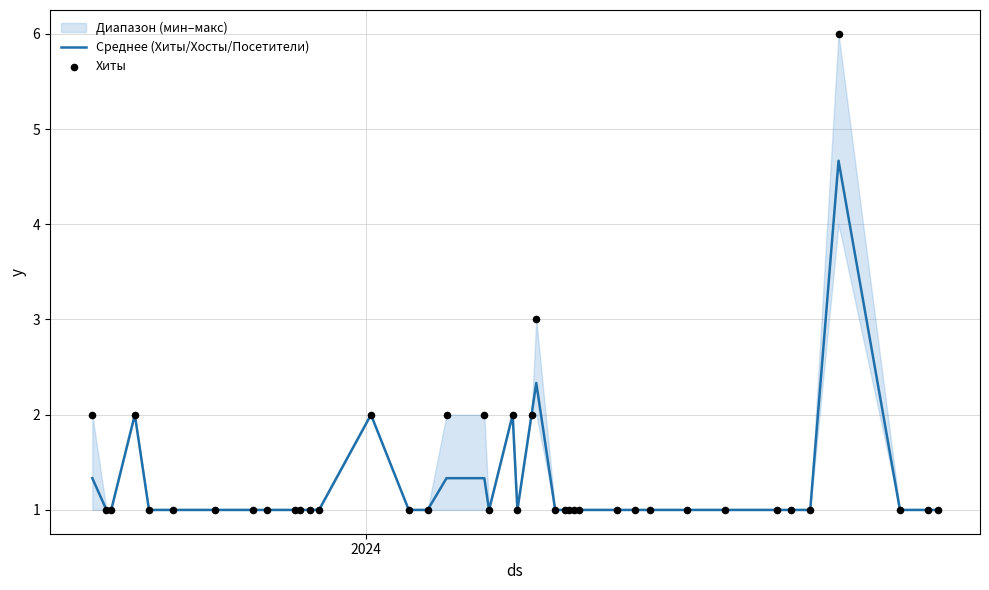

Which series has the largest Y range (max minus min)?

Хиты